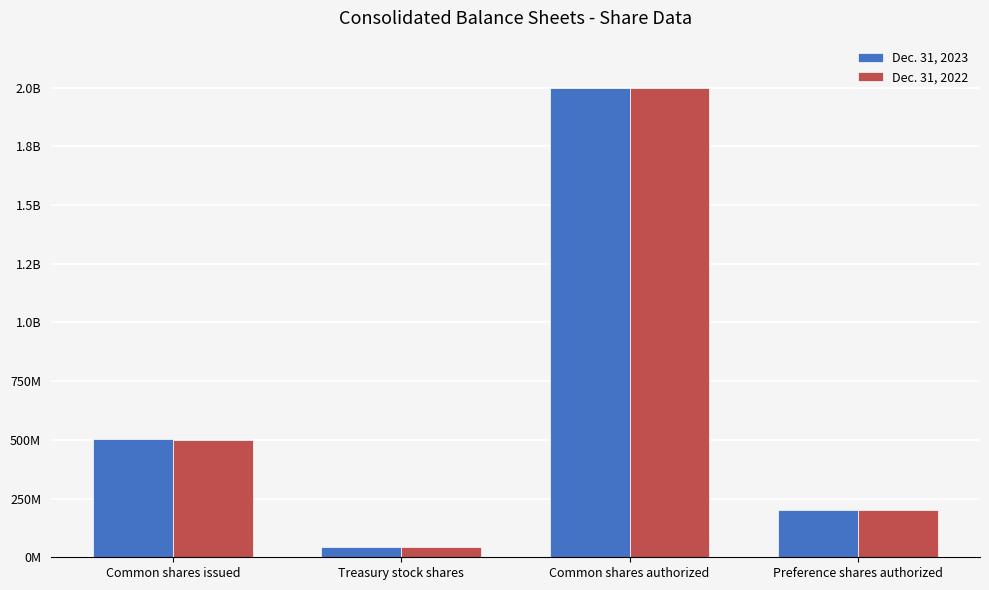

Does the chart contain any negative values?

No